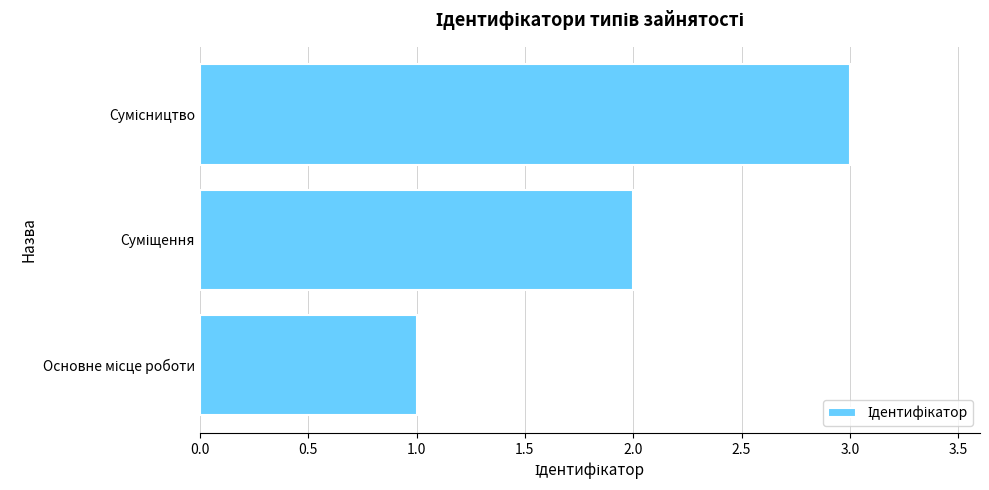

What is the sum of all values?

6